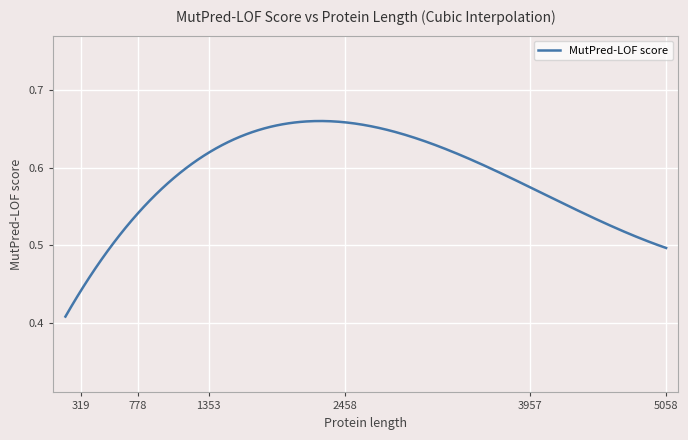

What is the sum of all values?

176.1